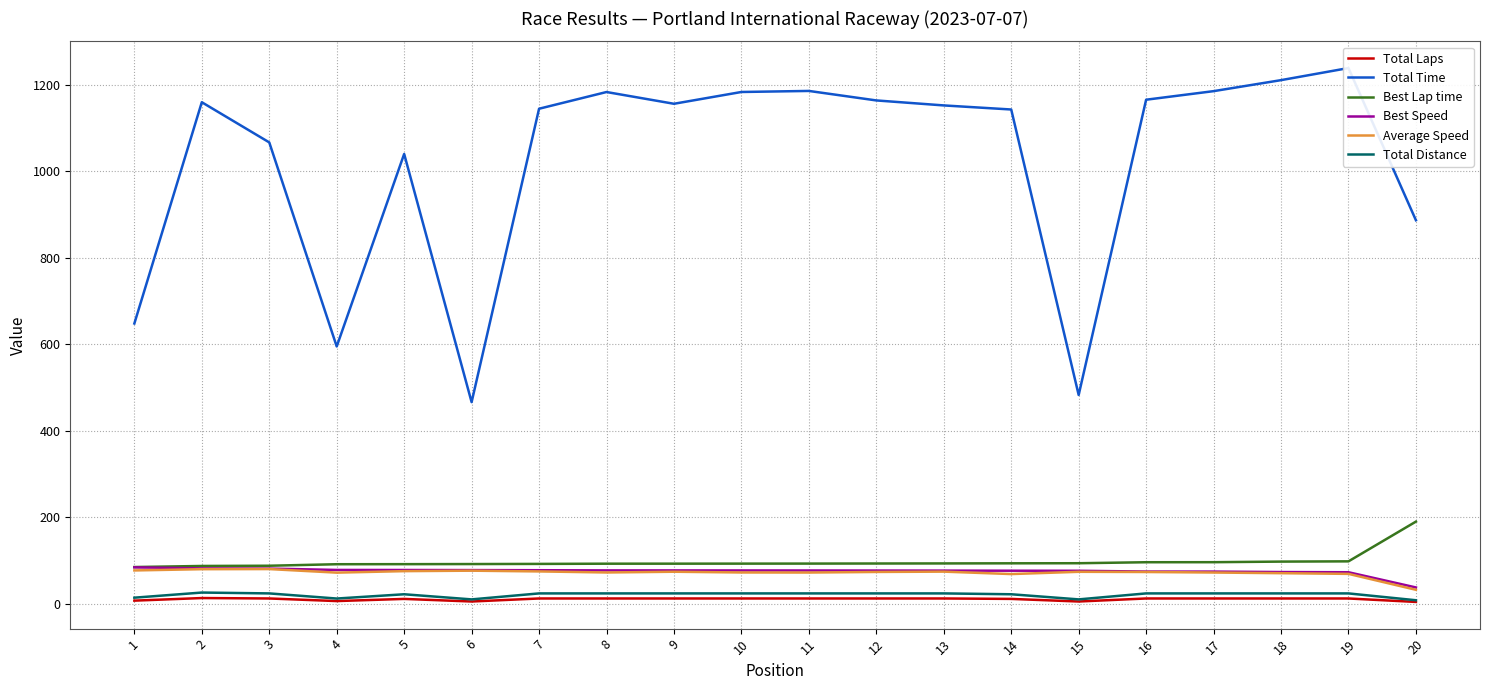

At 5, list the series in order from smallest to largest.

Total Laps, Total Distance, Average Speed, Best Speed, Best Lap time, Total Time